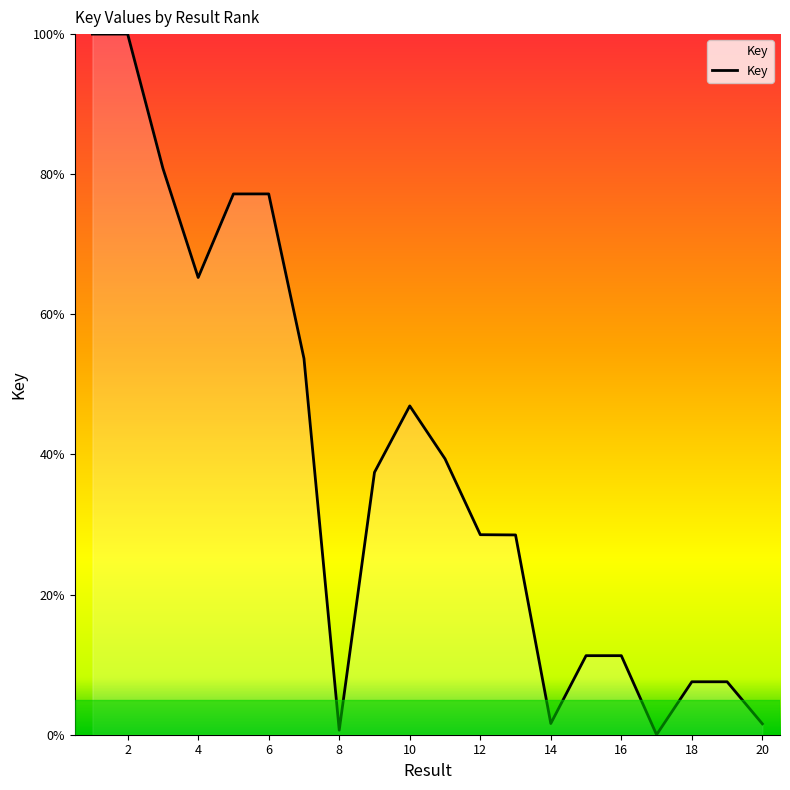

What is the maximum value shown in the chart?

100.0